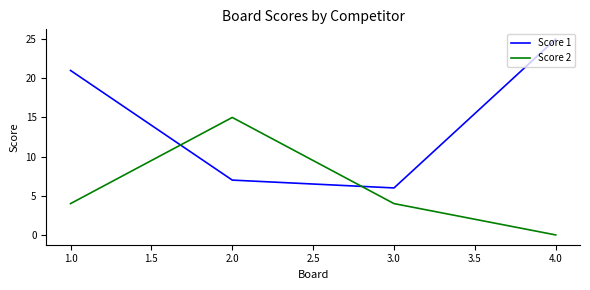

How many positive values does the Score 2 series have?

3